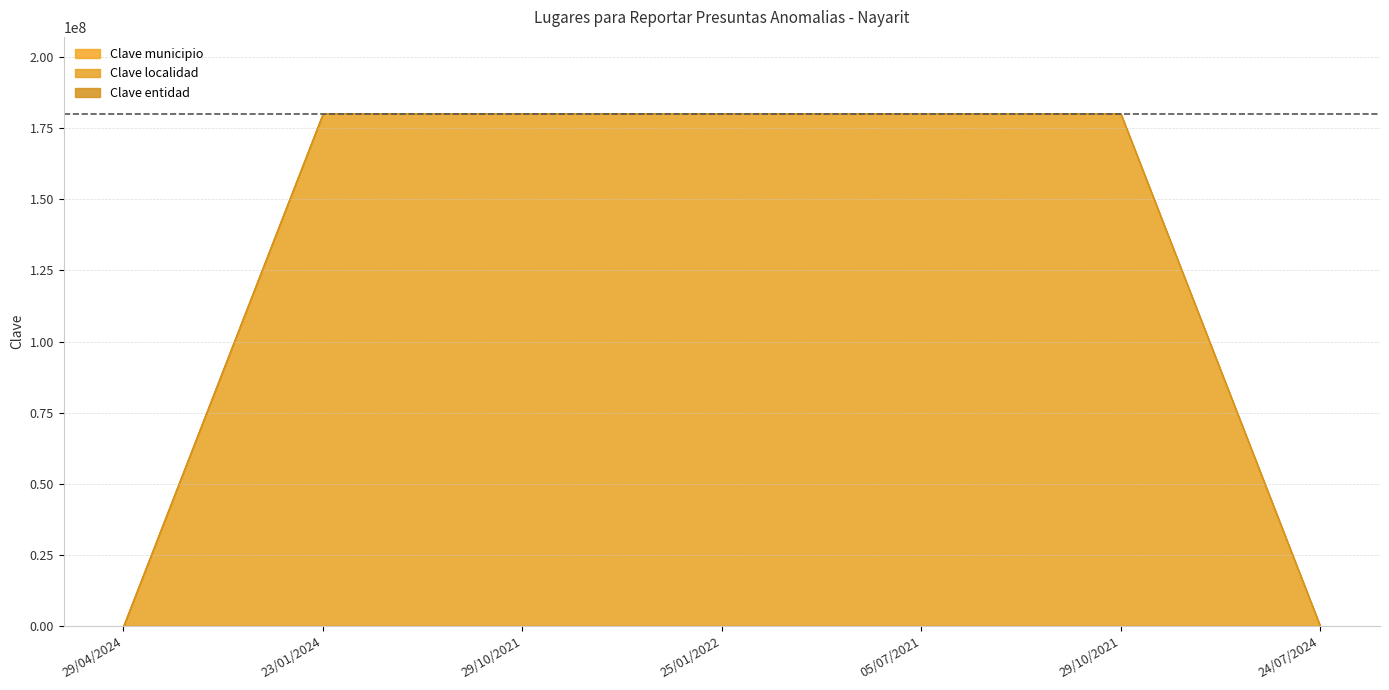

Reading left to right, extract all data points from this chart.

Clave municipio: 3	3	3	3	3	3	3
Clave localidad: 1	180030001	180030001	180030001	180030001	180030001	1
Clave entidad: 18	18	18	18	18	8	18